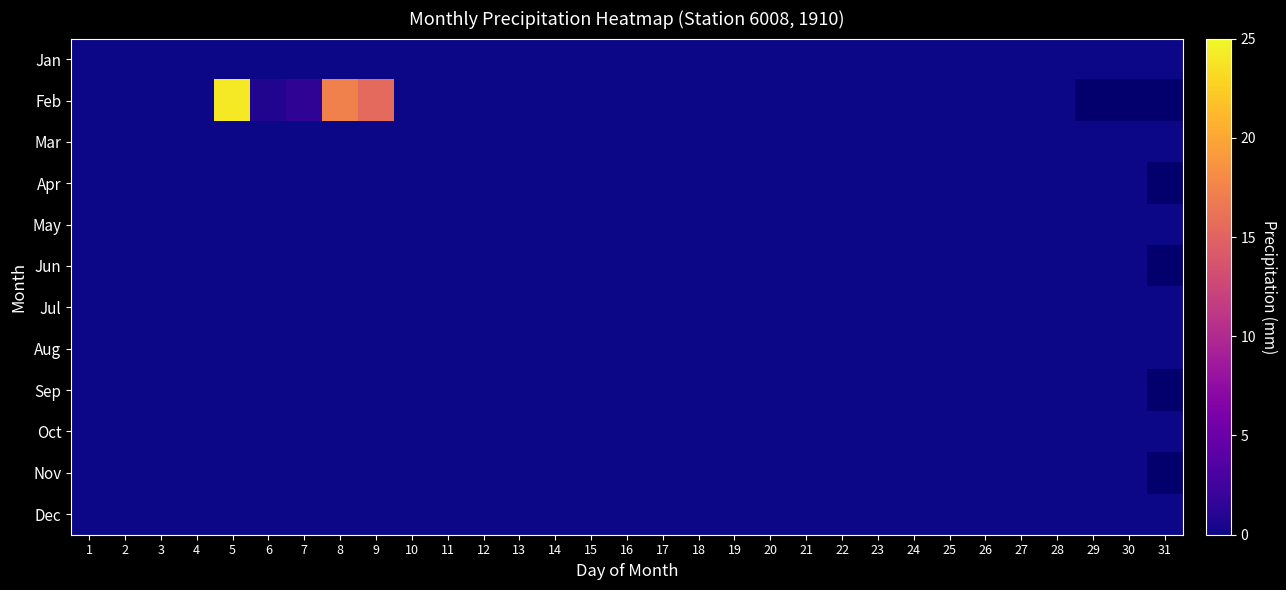

True or false: Jan has a value of 0.0 at 7.

True